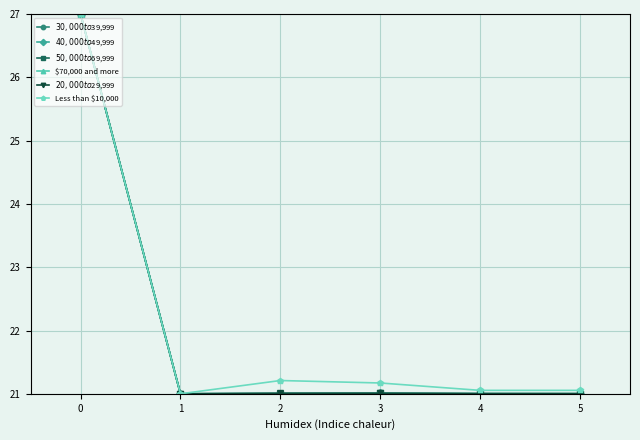

True or false: Less than $10,000 has more than 2 interior local peaks.

False